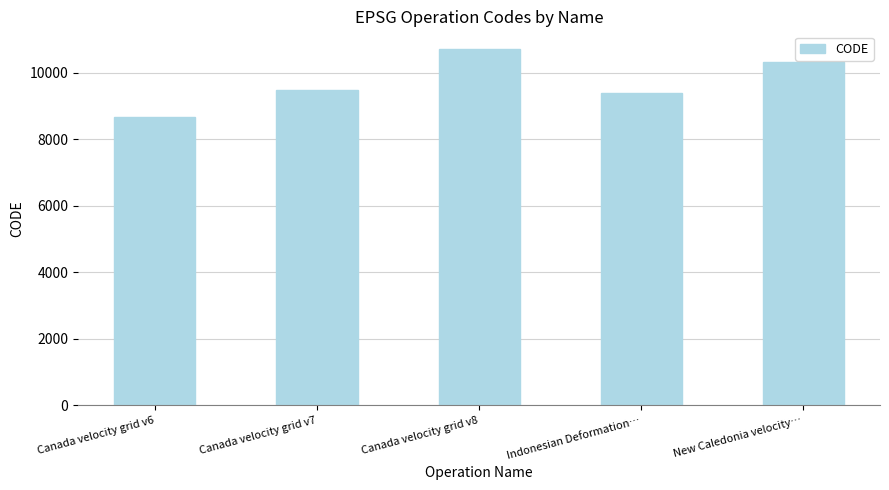

List the labels in order of value, largest first.

Canada velocity grid v8, New Caledonia velocity…, Canada velocity grid v7, Indonesian Deformation…, Canada velocity grid v6